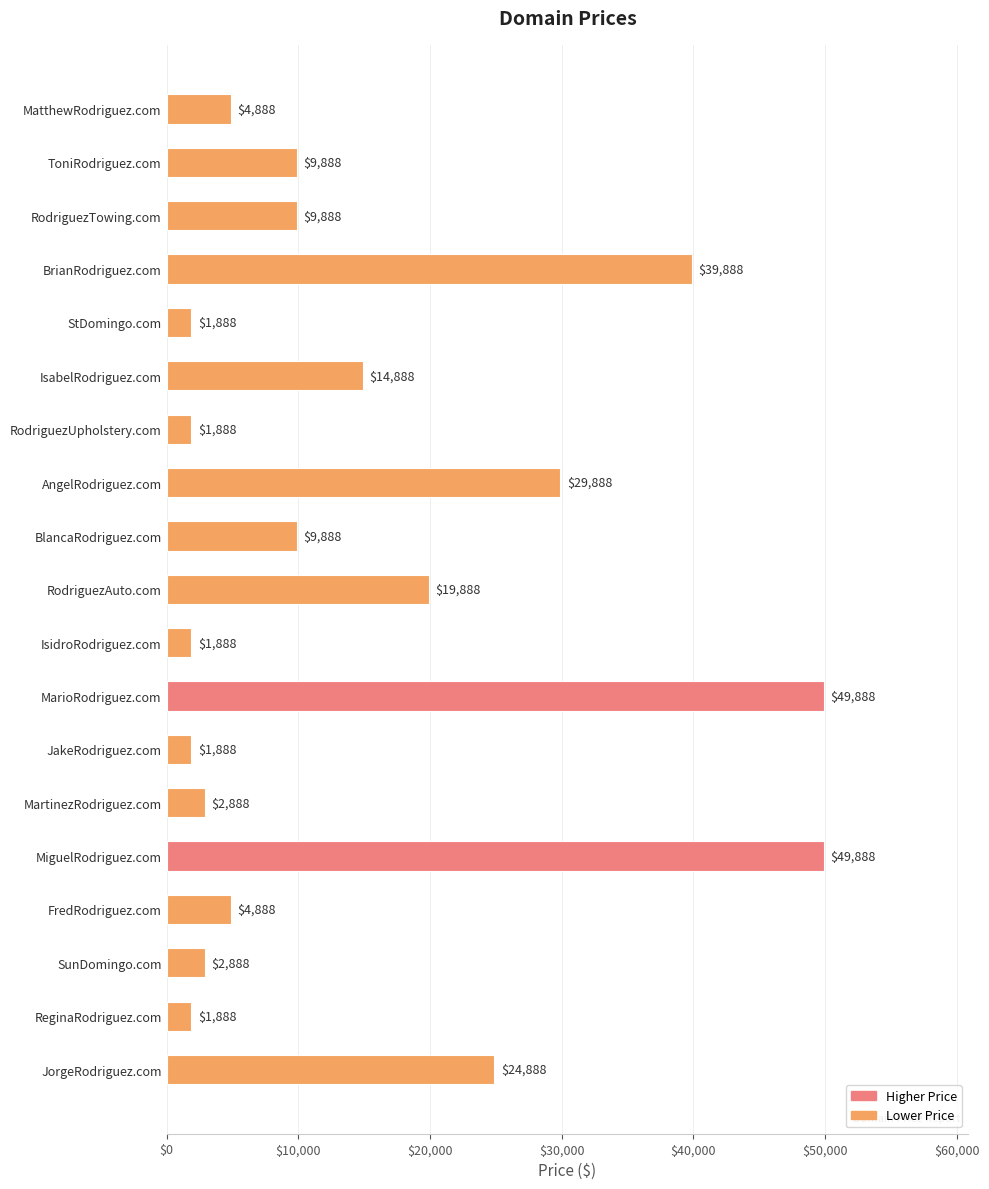

What is the change in value from RodriguezTowing.com to BrianRodriguez.com?

+30000